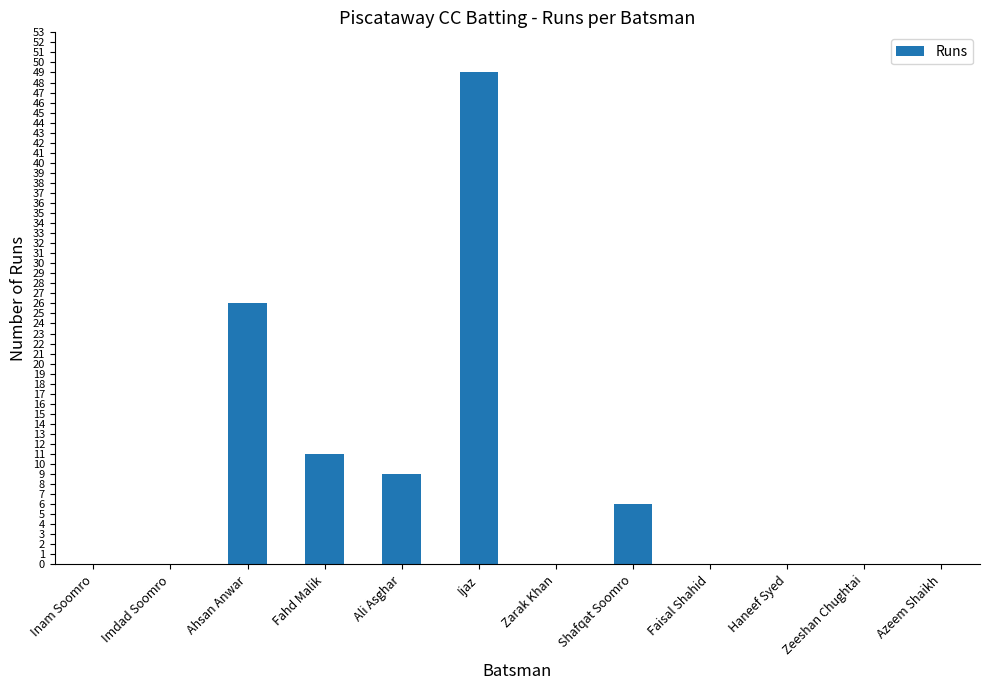

Reading left to right, what are all the values shown in this chart?

Inam Soomro=0	Imdad Soomro=0	Ahsan Anwar=26	Fahd Malik=11	Ali Asghar=9	Ijaz=49	Zarak Khan=0	Shafqat Soomro=6	Faisal Shahid=0	Haneef Syed=0	Zeeshan Chughtai=0	Azeem Shaikh=0